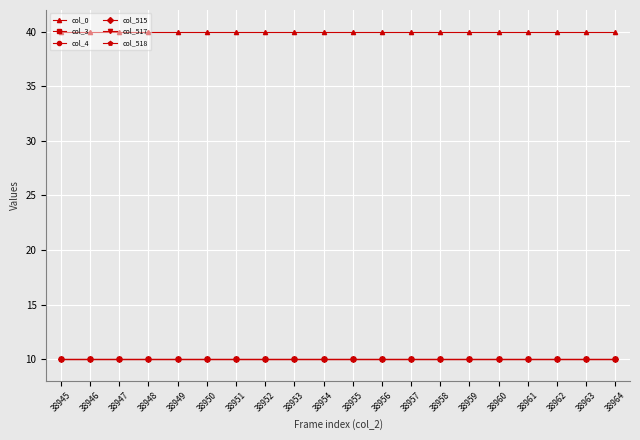

Does the chart have visible grid lines?

Yes